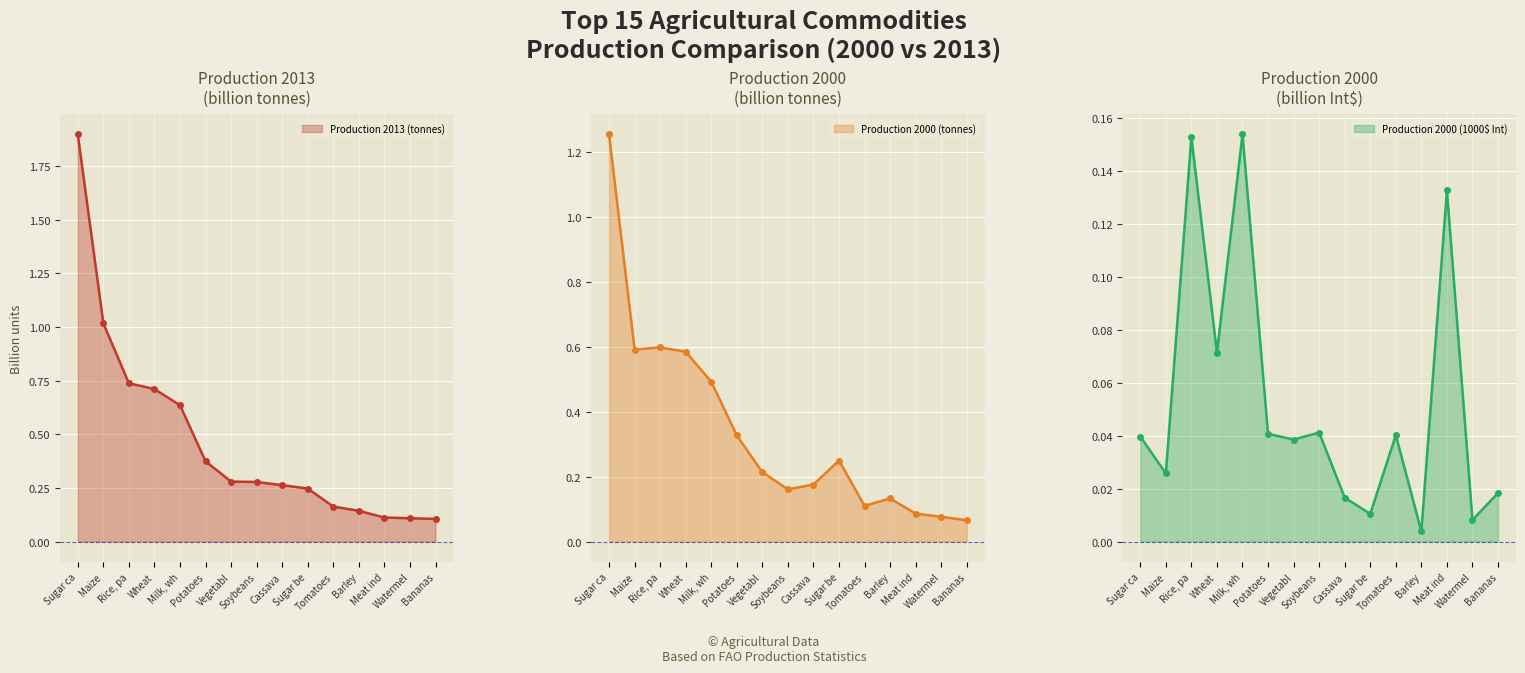

What is the difference between the maximum and second lowest values in the Production 2000 (1000$ Int) line series?

0.1